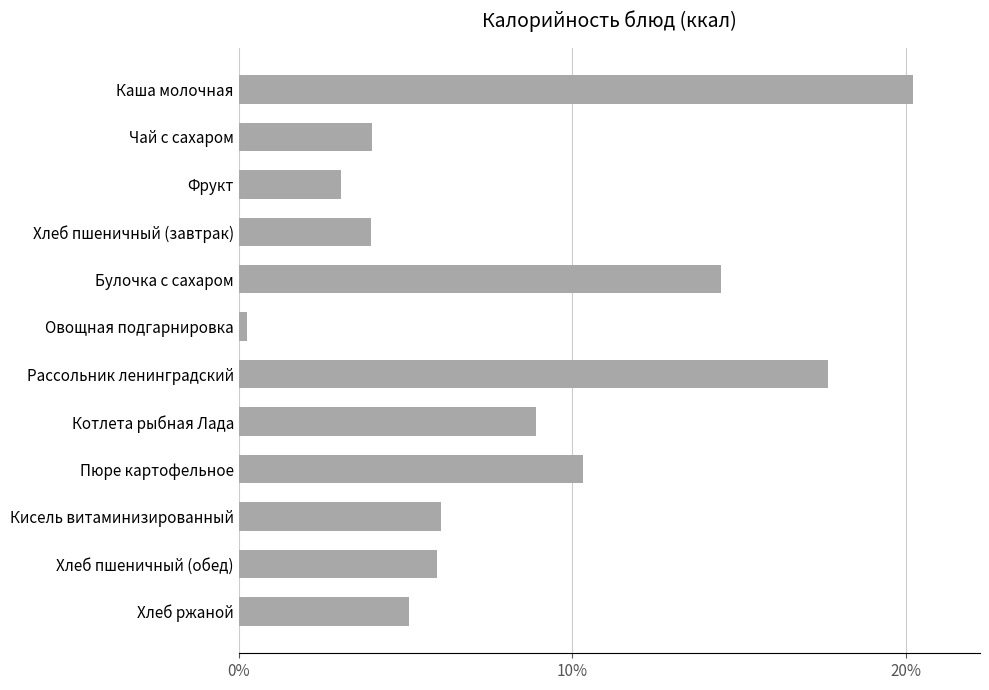

Are the bars horizontal?

Yes